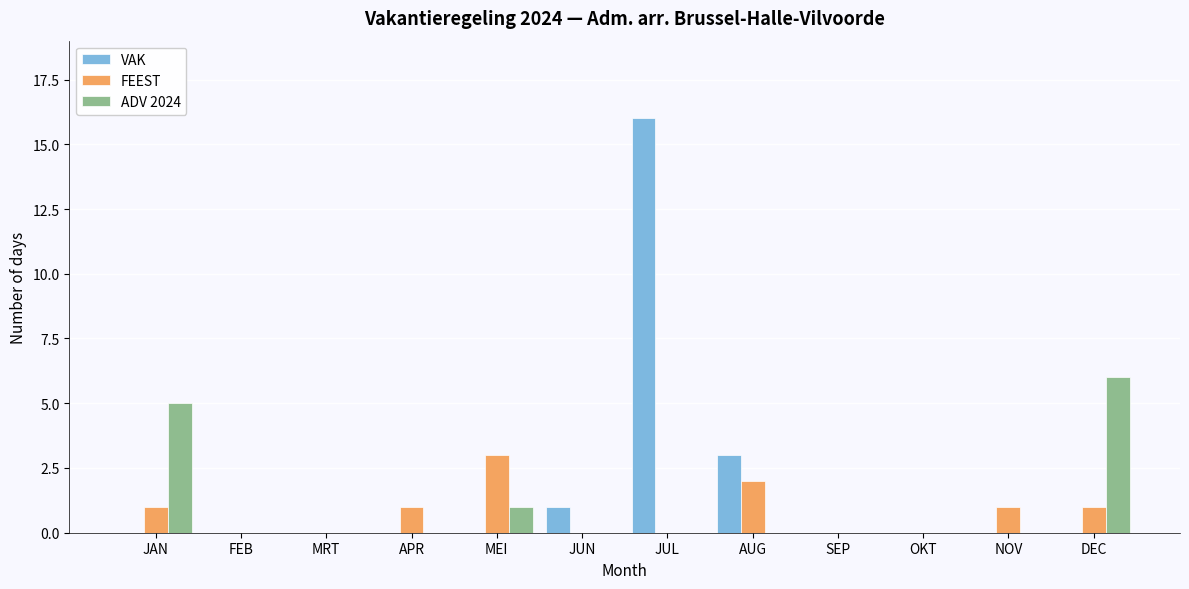

At which label is VAK closest to 8?

AUG